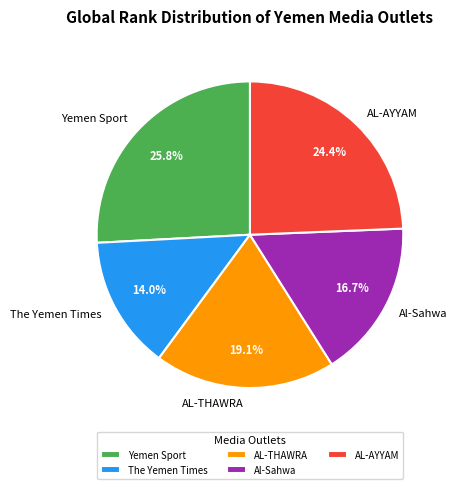

Rank the categories by value from lowest to highest.

The Yemen Times, Al-Sahwa, AL-THAWRA, AL-AYYAM, Yemen Sport